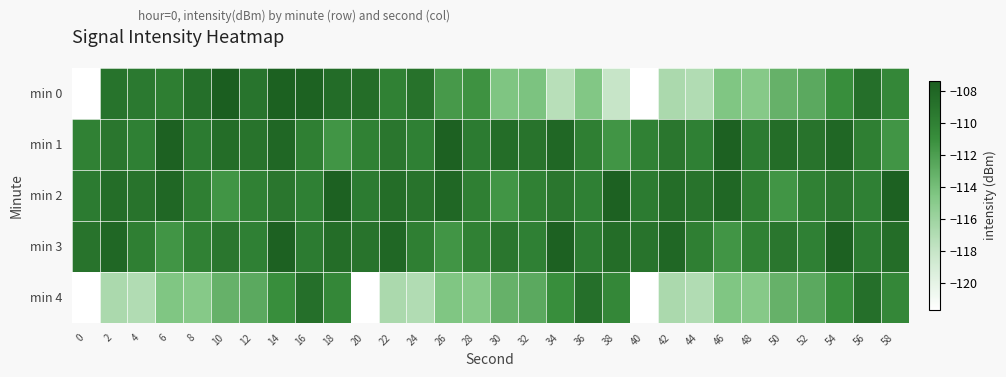

Reading right to left, list all the values displayed in this chart.

min 0: 58=-110.5	56=-108.7	54=-110.9	52=-112.7	50=-113.2	48=-114.8	46=-114.5	44=-116.9	42=-116.7	40=-121.7	38=-118.1	36=-114.6	34=-117.3	32=-114.3	30=-114.5	28=-111.2	26=-111.7	24=-108.9	22=-110.0	20=-108.5	18=-108.4	16=-107.7	14=-107.6	12=-109.1	10=-107.4	8=-108.7	6=-109.8	4=-109.5	2=-109.0	0=-121.6
min 1: 58=-111.4	56=-109.9	54=-108.1	52=-109.0	50=-108.5	48=-109.6	46=-107.7	44=-110.0	42=-109.2	40=-110.0	38=-111.4	36=-109.9	34=-108.1	32=-109.0	30=-108.5	28=-109.6	26=-107.7	24=-110.0	22=-109.2	20=-110.0	18=-111.4	16=-109.9	14=-108.1	12=-109.0	10=-108.5	8=-109.6	6=-107.7	4=-110.0	2=-109.2	0=-110.0
min 2: 58=-107.7	56=-110.0	54=-109.2	52=-110.0	50=-111.4	48=-109.9	46=-108.1	44=-109.0	42=-108.5	40=-109.6	38=-107.7	36=-110.0	34=-109.2	32=-110.0	30=-111.4	28=-109.9	26=-108.1	24=-109.0	22=-108.5	20=-109.6	18=-107.7	16=-110.0	14=-109.2	12=-110.0	10=-111.4	8=-109.9	6=-108.1	4=-109.0	2=-108.5	0=-109.6
min 3: 58=-108.5	56=-109.6	54=-107.7	52=-110.0	50=-109.2	48=-110.0	46=-111.4	44=-109.9	42=-108.1	40=-109.0	38=-108.5	36=-109.6	34=-107.7	32=-110.0	30=-109.2	28=-110.0	26=-111.4	24=-109.9	22=-108.1	20=-109.0	18=-108.5	16=-109.6	14=-107.7	12=-110.0	10=-109.2	8=-110.0	6=-111.4	4=-109.9	2=-108.1	0=-109.0
min 4: 58=-110.5	56=-108.7	54=-110.9	52=-112.7	50=-113.2	48=-114.8	46=-114.5	44=-116.9	42=-116.7	40=-121.7	38=-110.5	36=-108.7	34=-110.9	32=-112.7	30=-113.2	28=-114.8	26=-114.5	24=-116.9	22=-116.7	20=-121.7	18=-110.5	16=-108.7	14=-110.9	12=-112.7	10=-113.2	8=-114.8	6=-114.5	4=-116.9	2=-116.7	0=-121.7